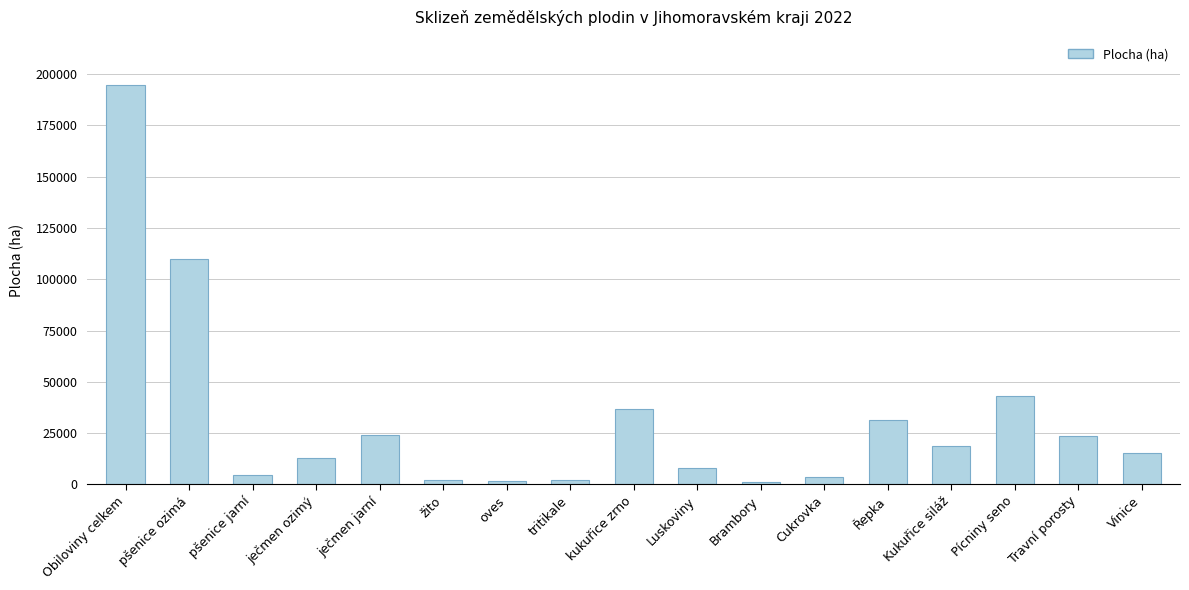

Which category has the highest value across all series?

Obiloviny celkem